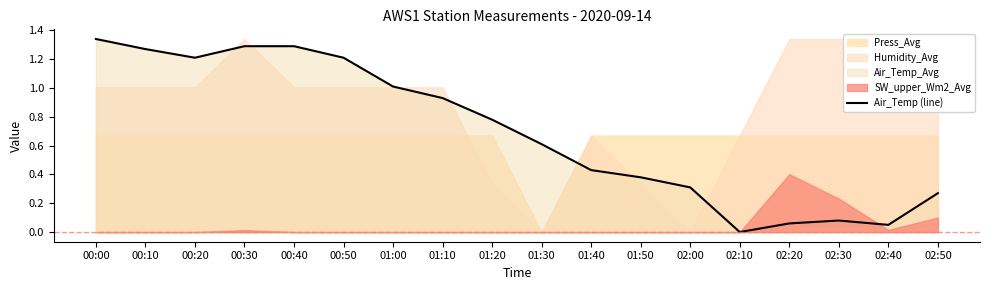

What position from the right is 01:20?

10